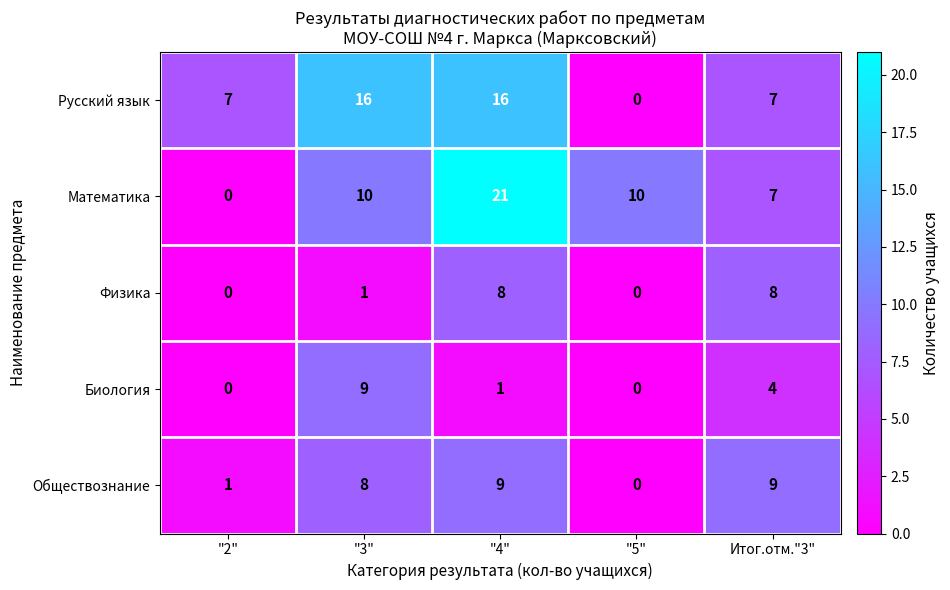

Reading left to right, extract all data points from this chart.

Русский язык: 7	16	16	0	7
Математика: 0	10	21	10	7
Физика: 0	1	8	0	8
Биология: 0	9	1	0	4
Обществознание: 1	8	9	0	9